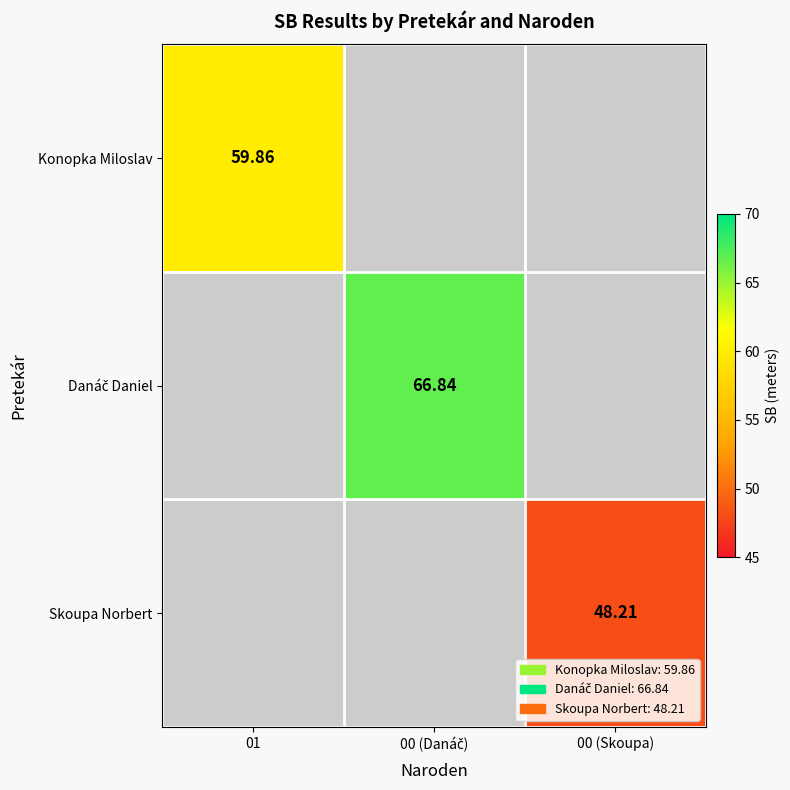

Rank the series by their average value, from lowest to highest.

Skoupa Norbert, Konopka Miloslav, Danáč Daniel